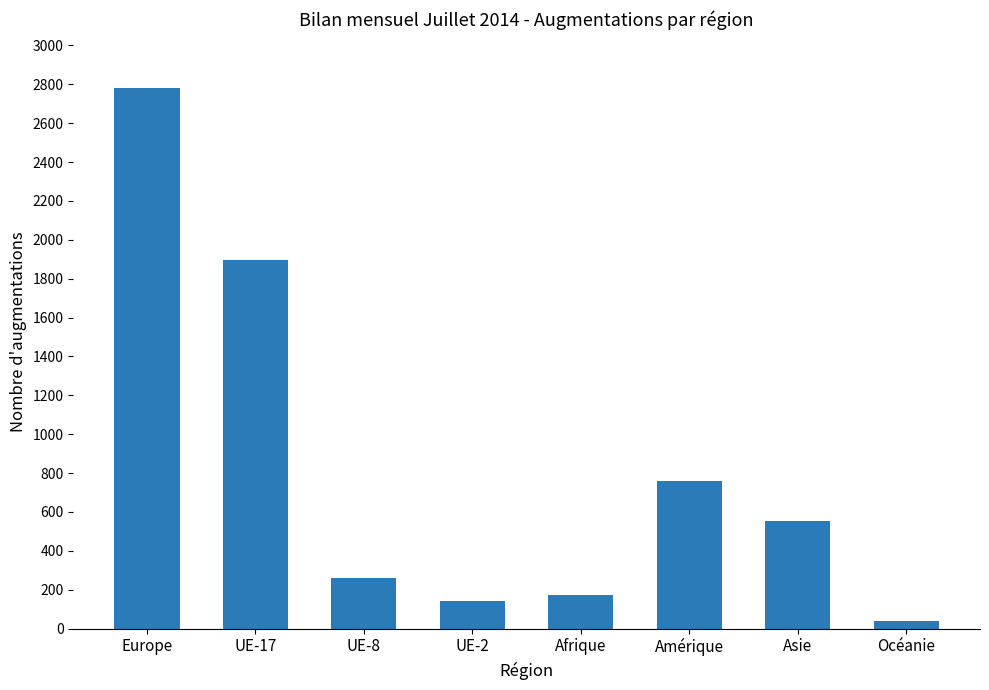

List the labels in order of value, largest first.

Europe, UE-17, Amérique, Asie, UE-8, Afrique, UE-2, Océanie